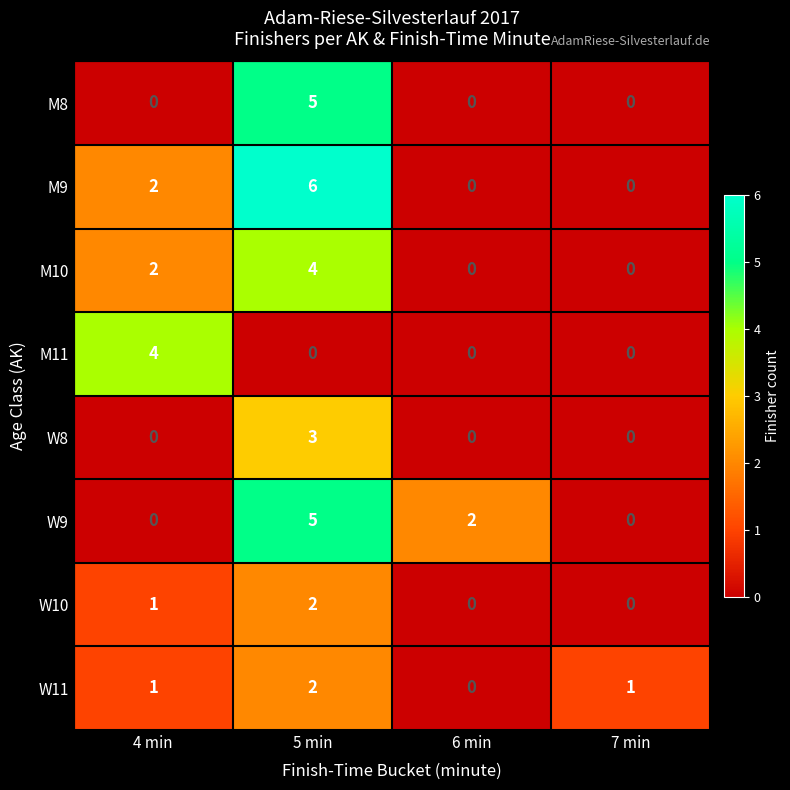

The W11 series shows 2 at 4 min. True or false?

False